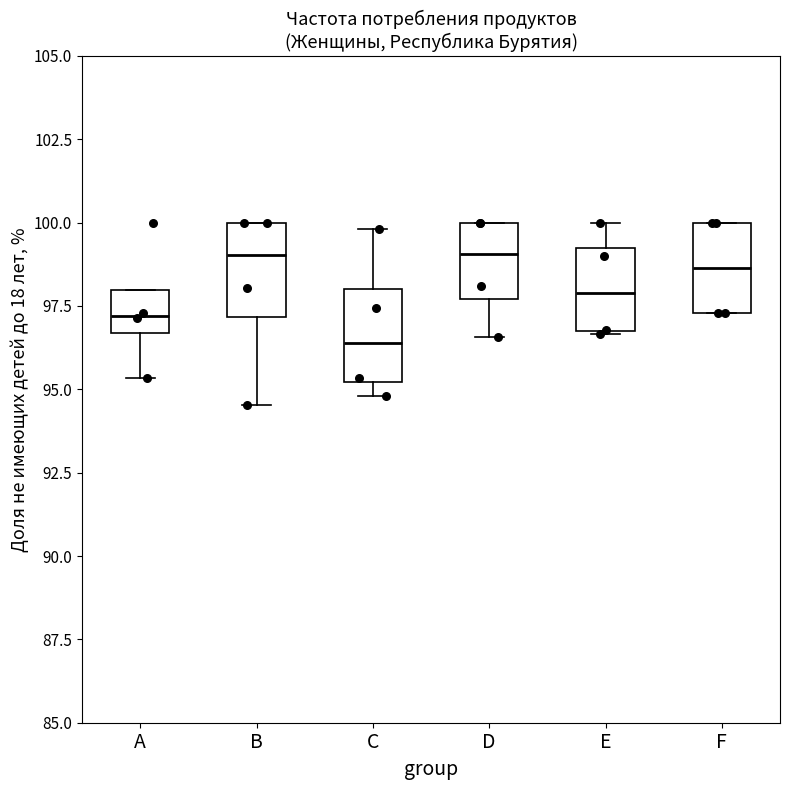

Reading left to right, transcribe this box plot: for each box, give where its median line is, the range the box spans, and where its two whiskers end, as read against the y-axis. The values are not printed on the chart, so give them approximately, as read against the axis.

A: median 97.0, box 96.5 to 98.0, whiskers 95.5 to 98.0
B: median 99.0, box 97.0 to 100.0, whiskers 94.5 to 100.0
C: median 96.5, box 95.0 to 98.0, whiskers 95.0 (just below the box's lower edge) to 100.0
D: median 99.0, box 97.5 to 100.0, whiskers 96.5 to 100.0
E: median 98.0, box 97.0 to 99.0, whiskers 96.5 to 100.0
F: median 98.5, box 97.5 to 100.0, whiskers 97.5 to 100.0